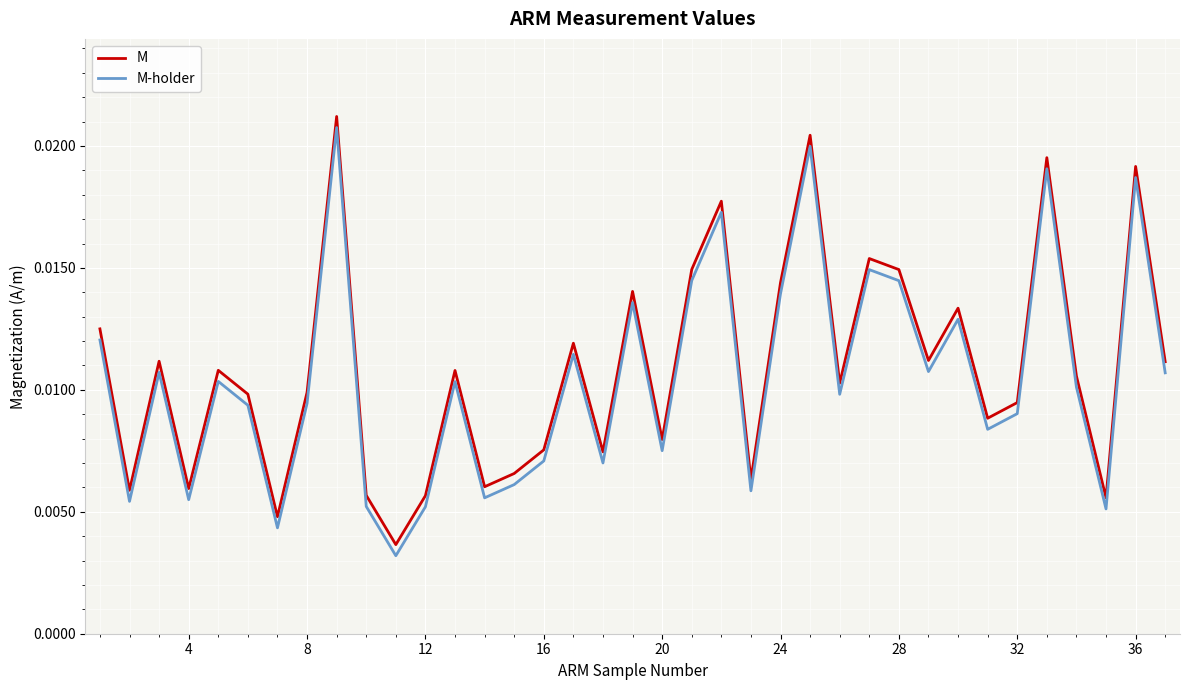

True or false: M and M-holder cross at least once.

False